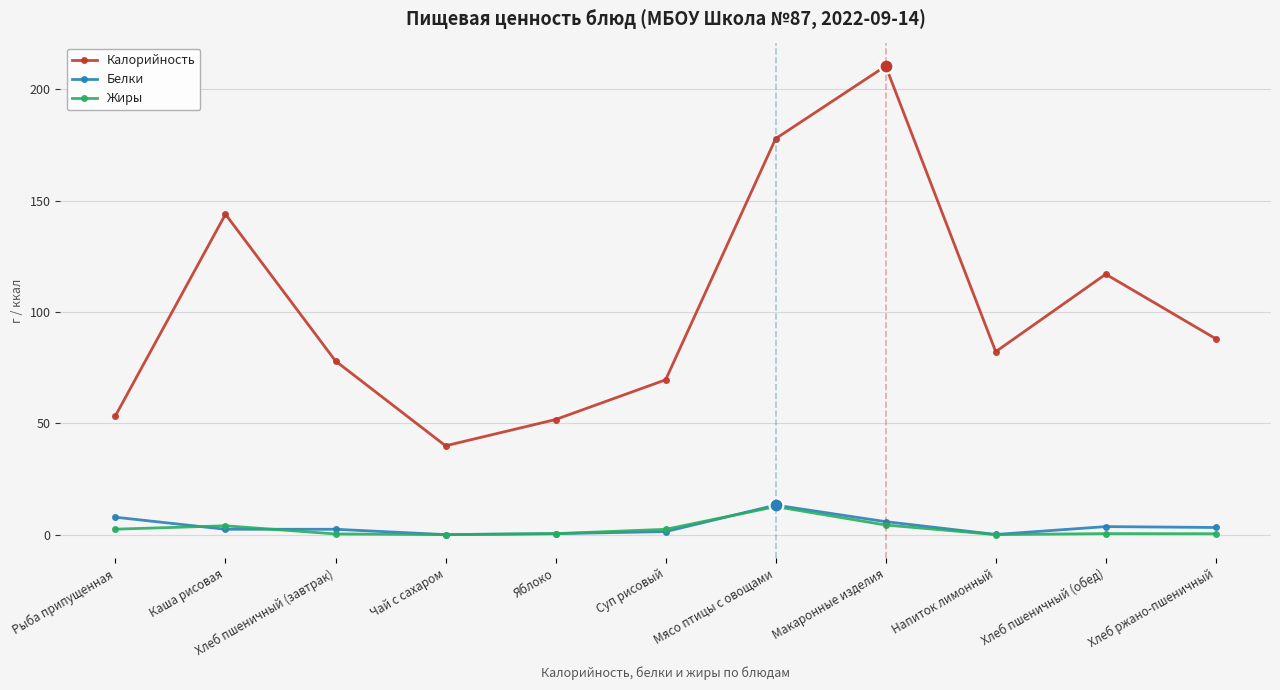

What is the approximate value of Калорийность at Макаронные изделия?

210.5